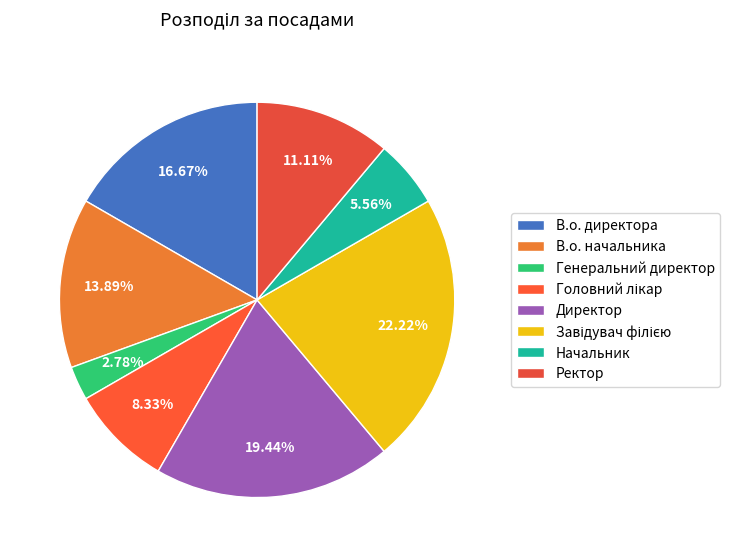

Does Начальник represent more than half of the total?

No